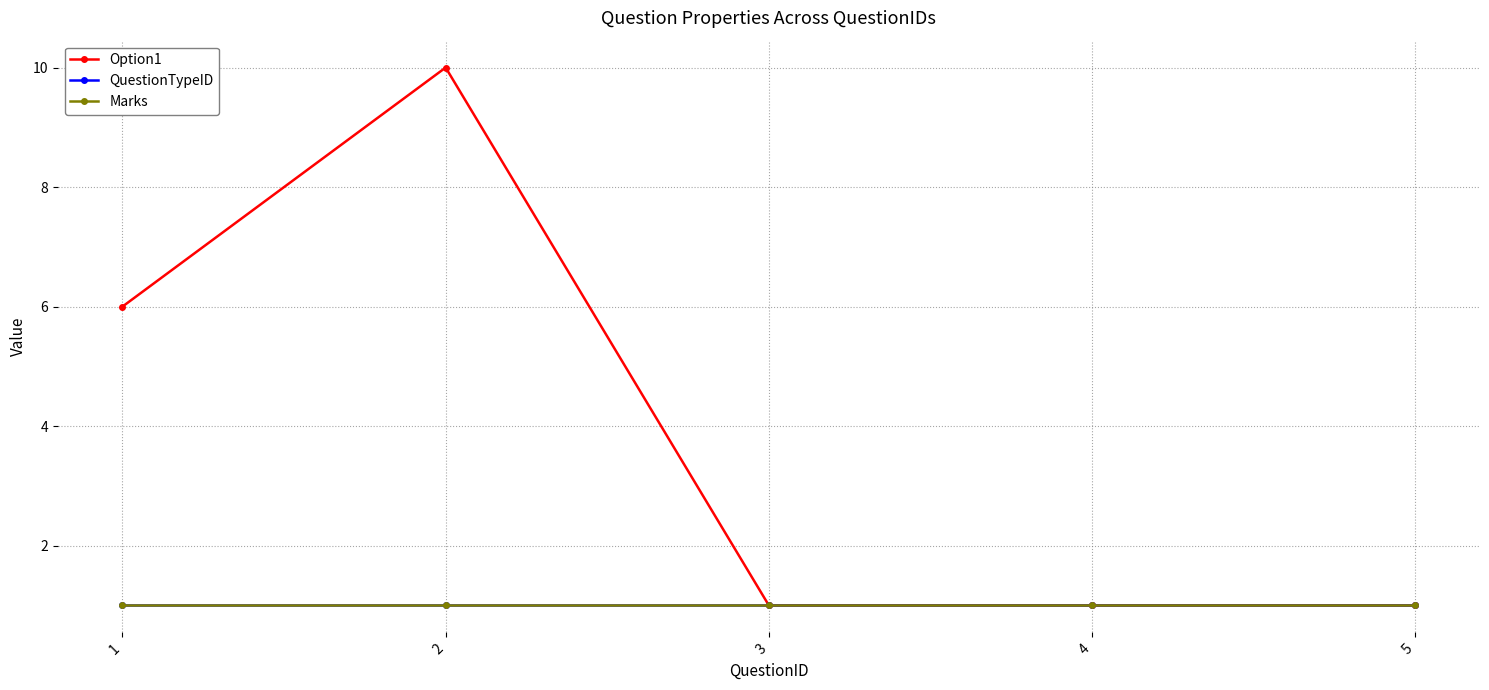

True or false: Marks and Option1 cross at least once.

False